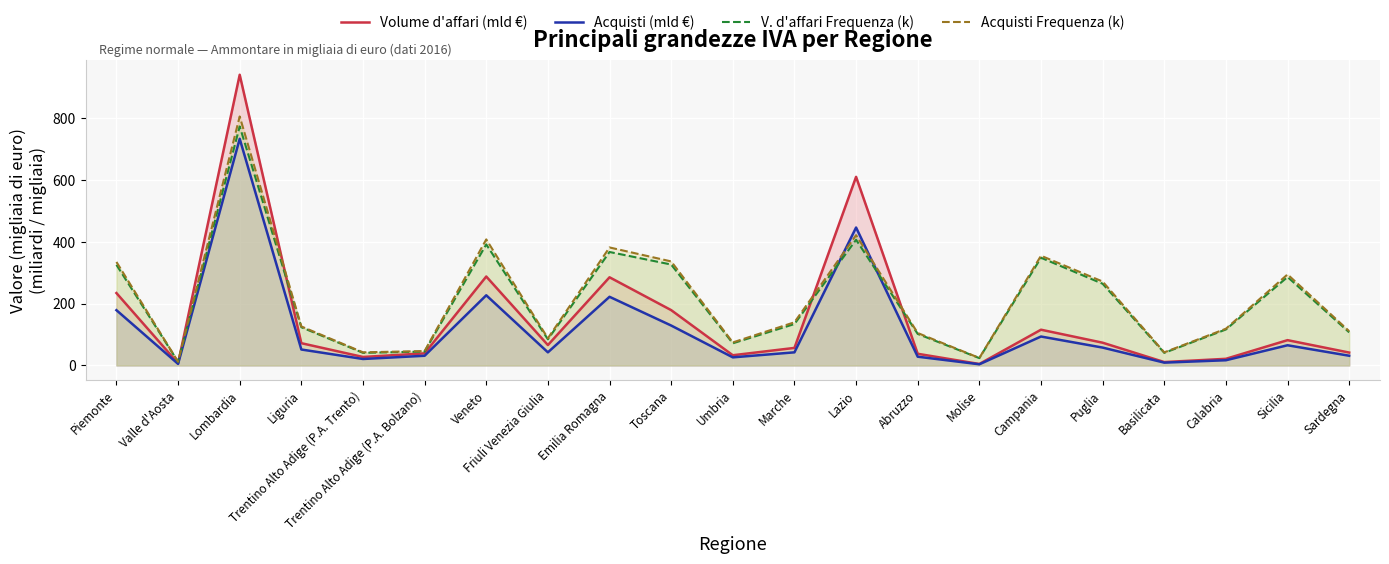

At which label does V. d'affari Frequenza (k) first exceed 123?

Piemonte